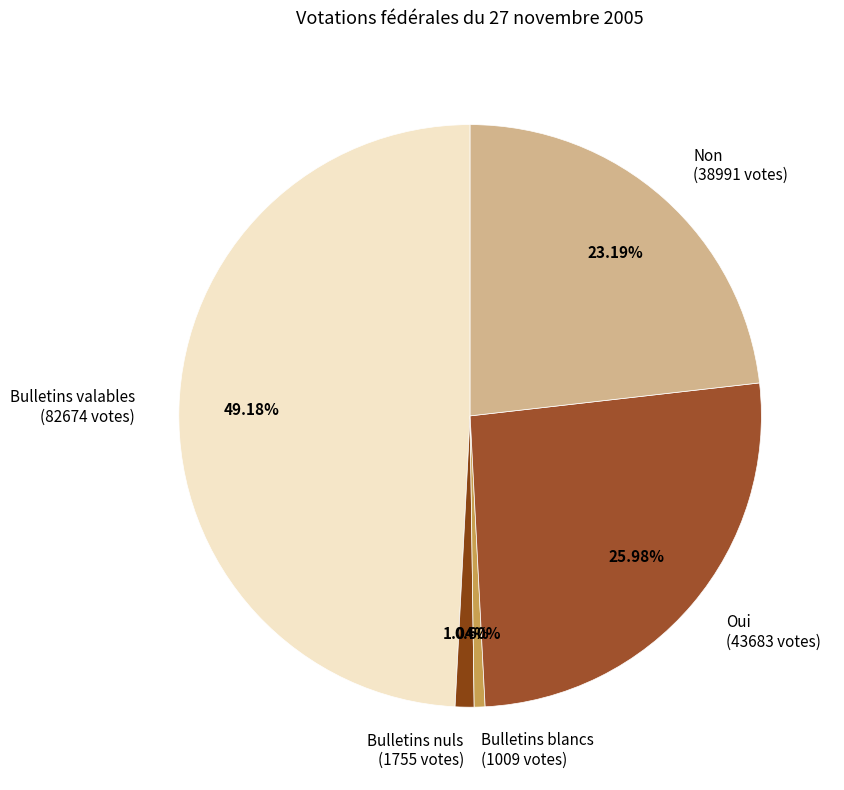

How much of the chart is everything except Non?

76.8%